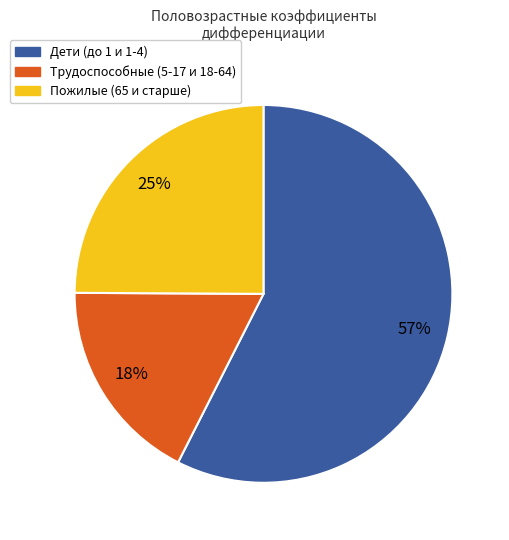

To the nearest percent, what is the average slice percentage?

33%